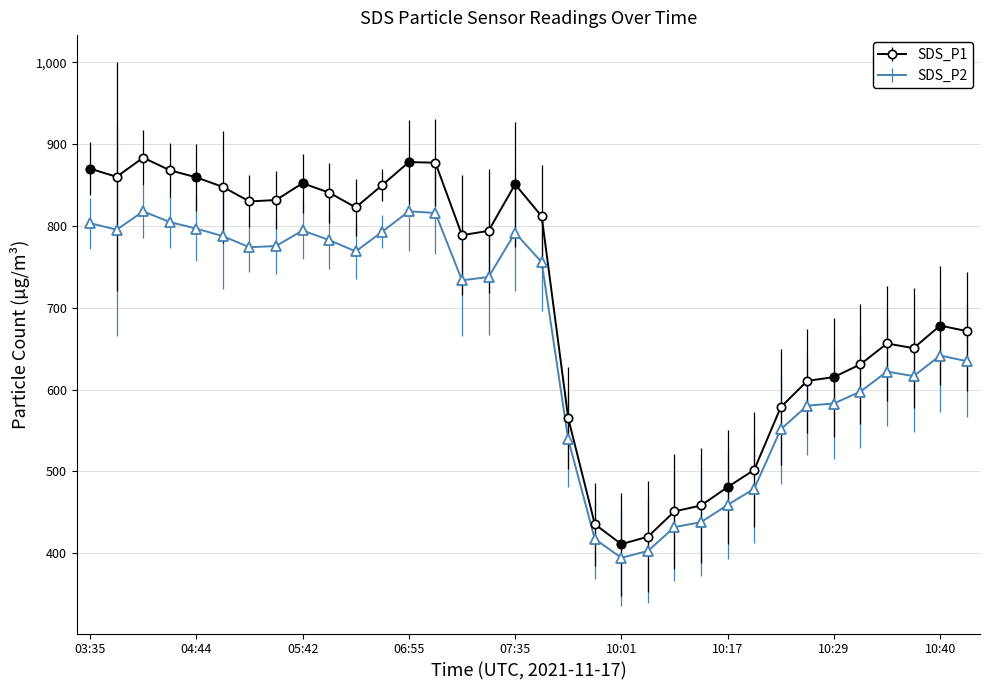

True or false: SDS_P2 and SDS_P1 cross at least once.

False